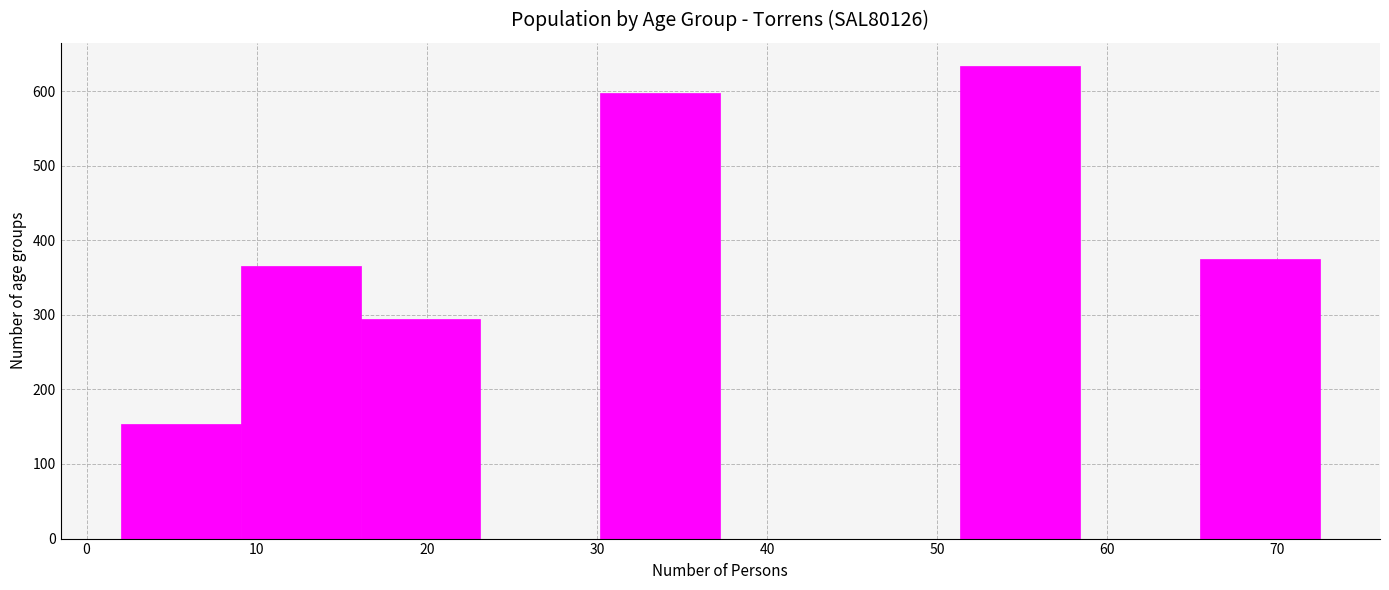

Reading left to right, list every bar in this chart as the range it spans on the x-axis followed by its height. Neither the bar edges nor the heights are printed on the chart, so give them approximately, as read against the axes.

2 to 9: 150
9 to 16: 370
16 to 23: 290
23 to 30: 0
30 to 37: 600
37 to 44: 0
44 to 51: 0
51 to 58: 630
58 to 65: 0
65 to 73: 380